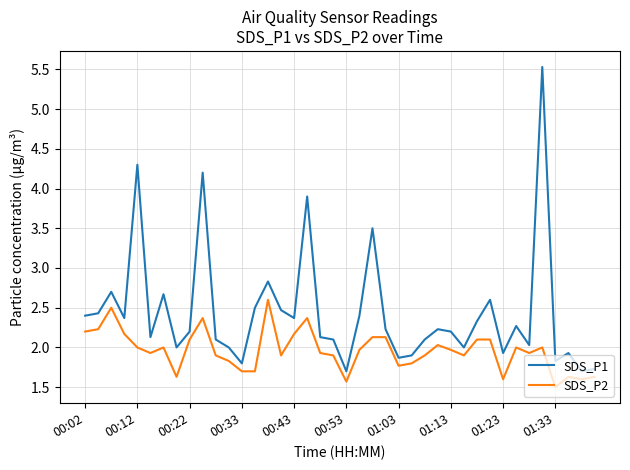

What is the average value of the SDS_P1 series?

2.4